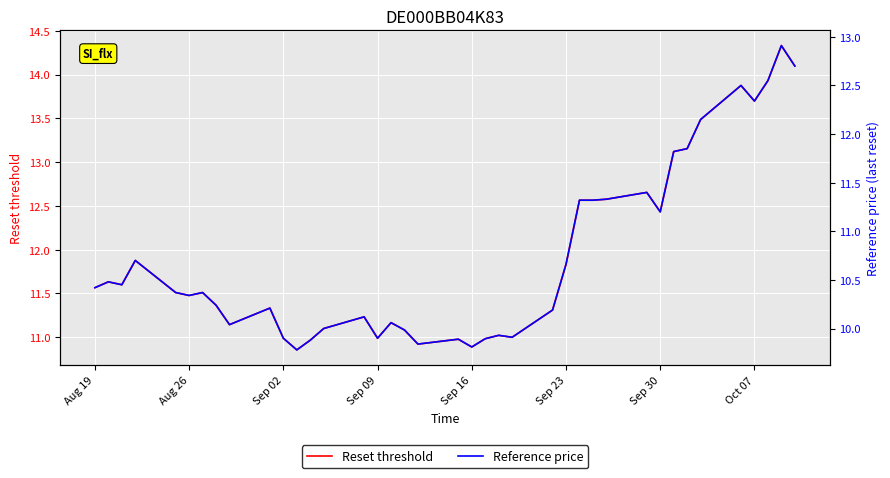

The Reset threshold series shows 11.0 at Sep 02. True or false?

True